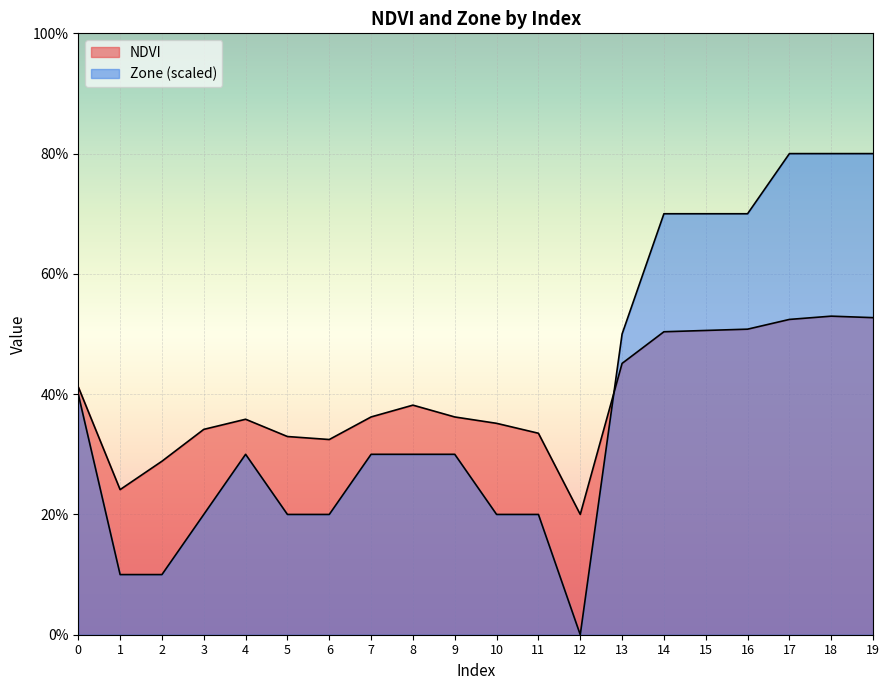

List the labels in order of NDVI value, smallest first.

12, 1, 2, 6, 5, 11, 3, 10, 4, 9, 7, 8, 0, 13, 14, 15, 16, 17, 19, 18